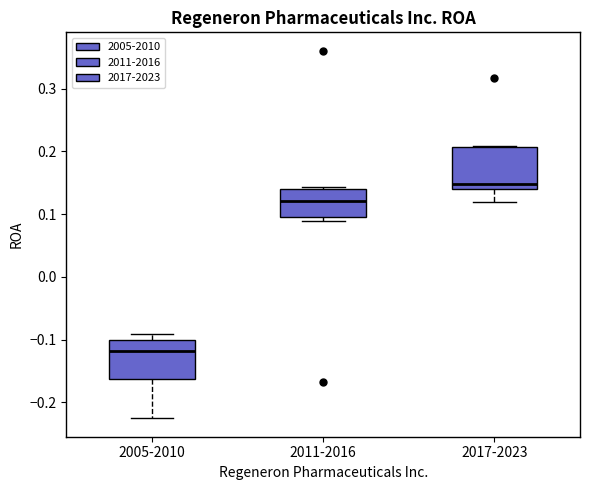

Reading left to right, read every box against the y-axis: the position of its median line, the range the box covers, and the ends of its whiskers. The values are not printed on the chart, so give them approximately, as read against the axis.

2005-2010: median -0.12, box -0.16 to -0.10, whiskers -0.23 to -0.09
2011-2016: median 0.12, box 0.10 to 0.14, whiskers 0.09 to 0.14 (just above the box's upper edge)
2017-2023: median 0.15, box 0.14 to 0.21, whiskers 0.12 to 0.21